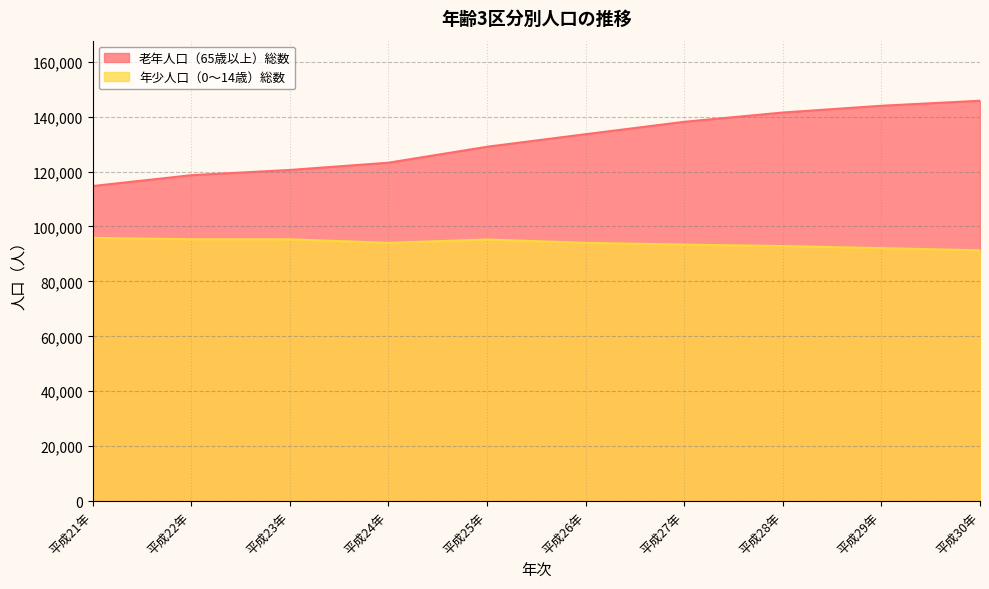

Count the number of categories in the chart.

10